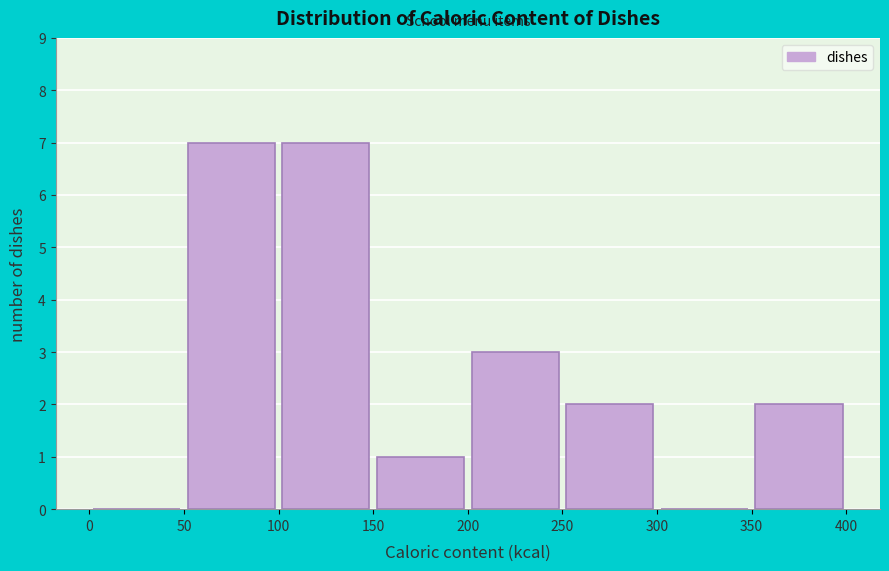

How tall is the bar that spans 250 to 300 on the x-axis? The values are not printed on the chart, so give them approximately, as read against the axis.

2